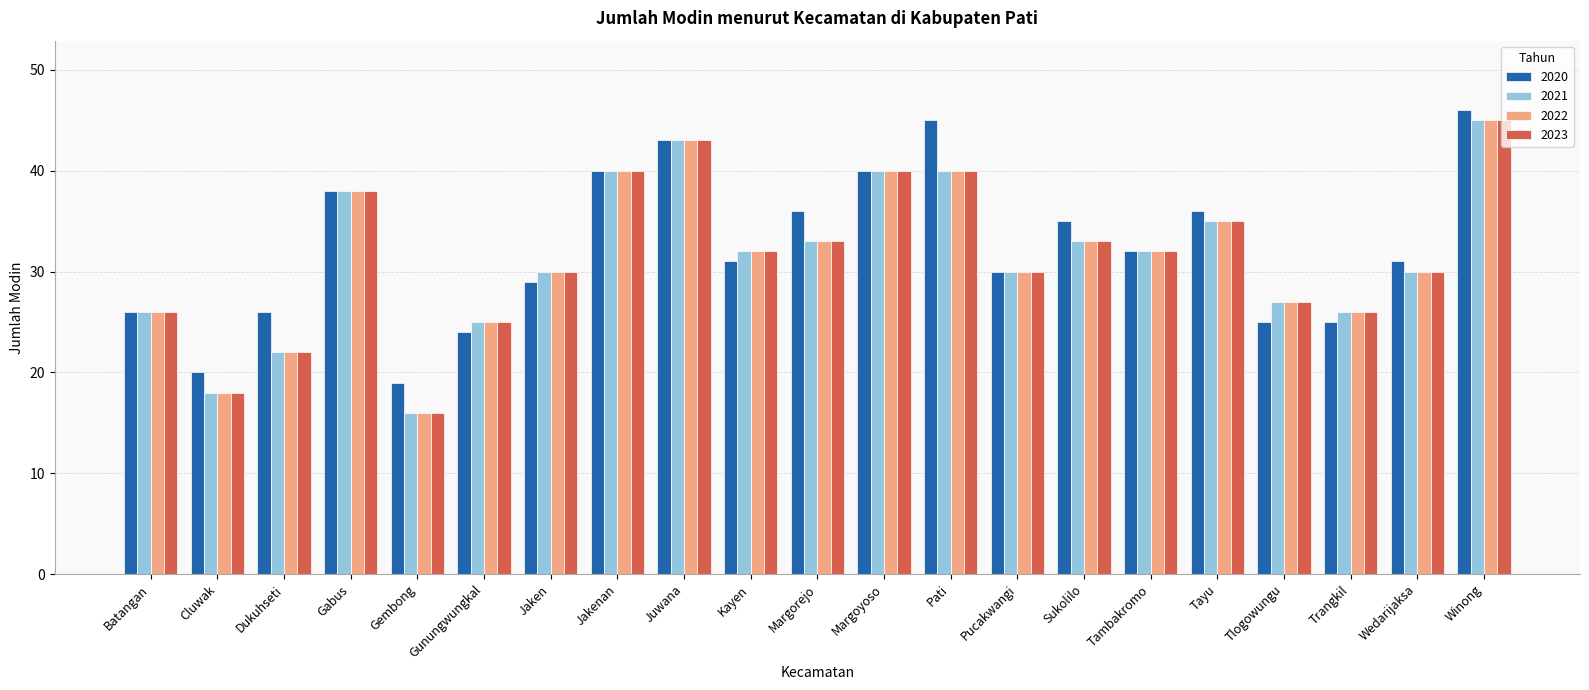

What is the label of the 12th bar from the left?

Margoyoso